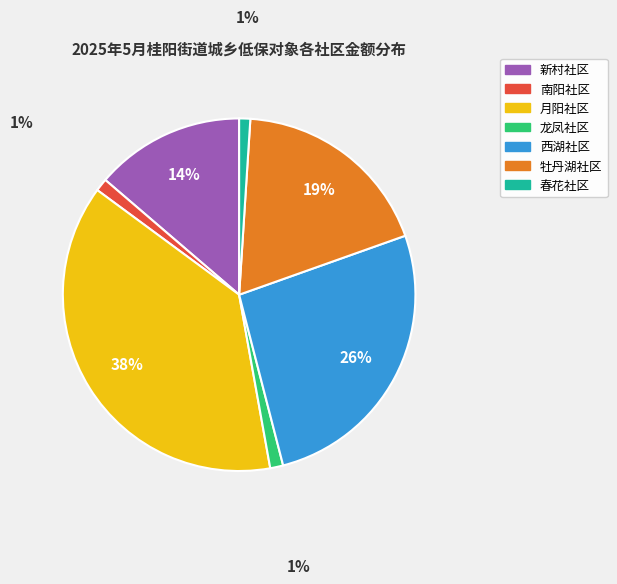

Do 牡丹湖社区 and 南阳社区 together represent more than half of the pie?

No